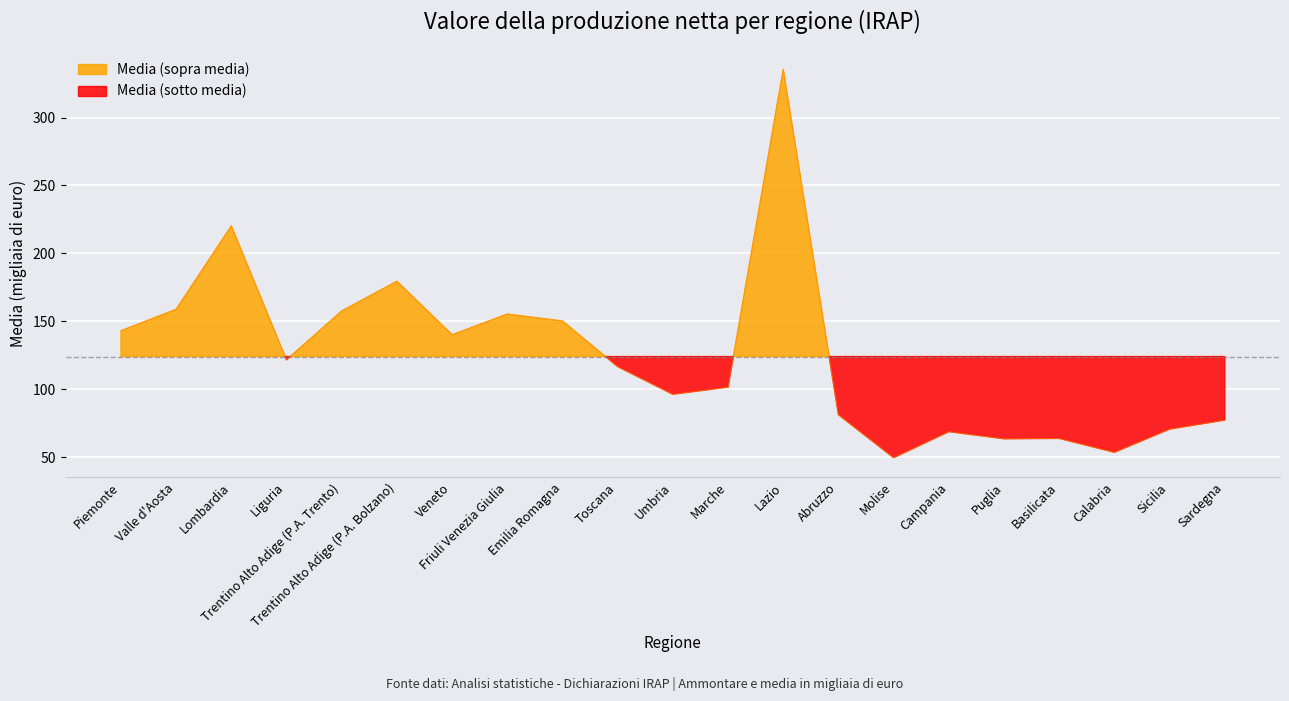

What is the change in value from Trentino Alto Adige (P.A. Trento) to Lazio?

+177.9